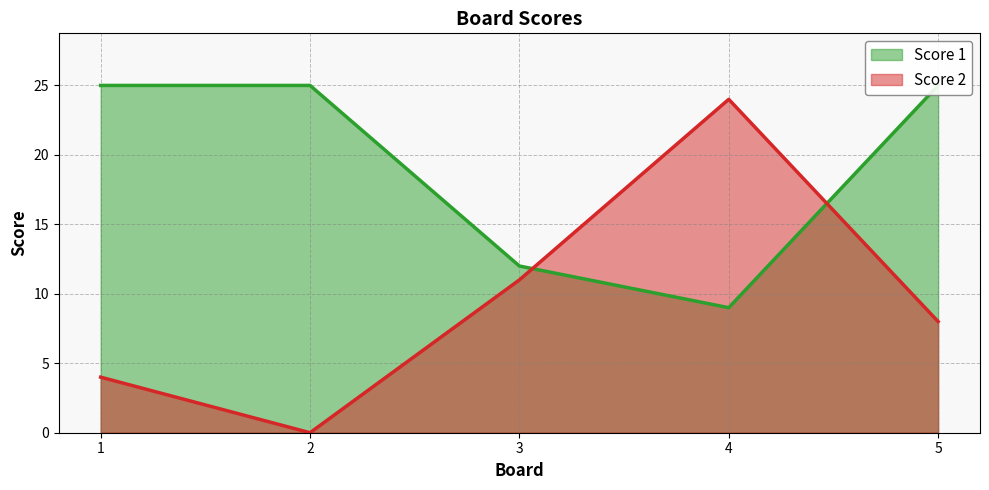

Where is Score 2 nearest to the value 12?

3